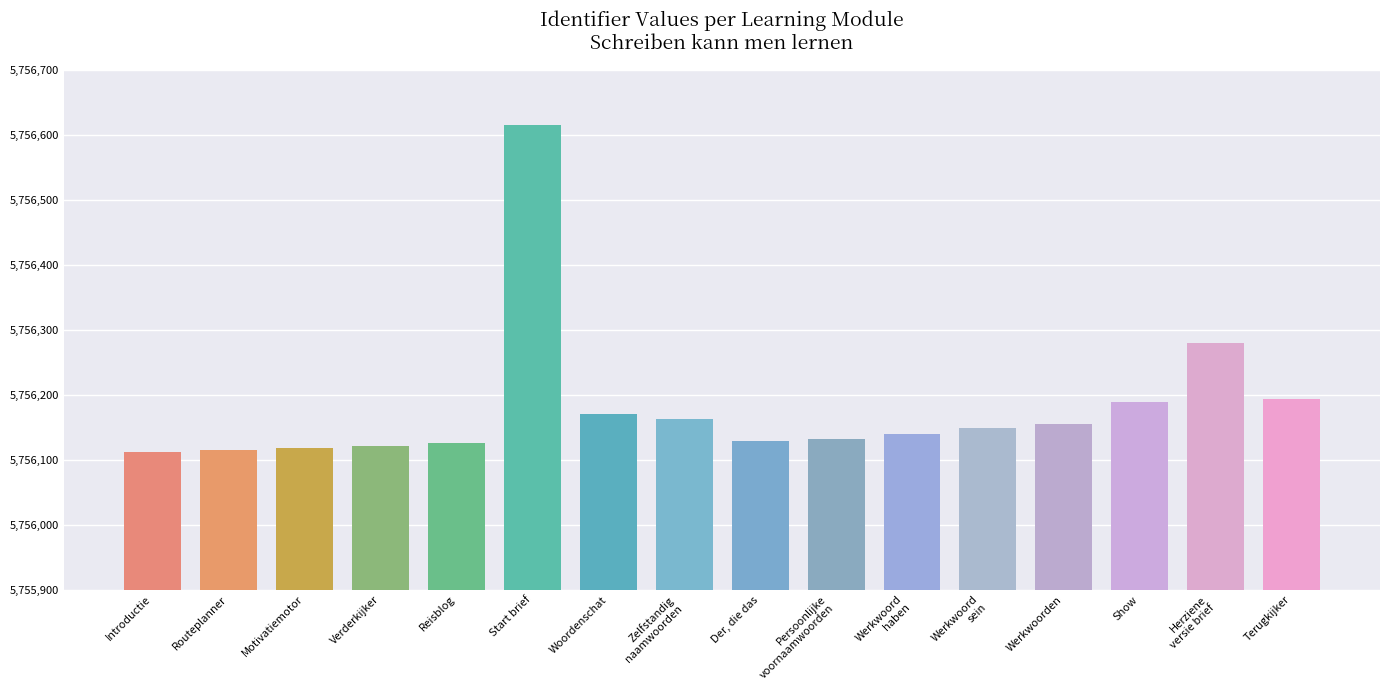

Are the bars horizontal?

No